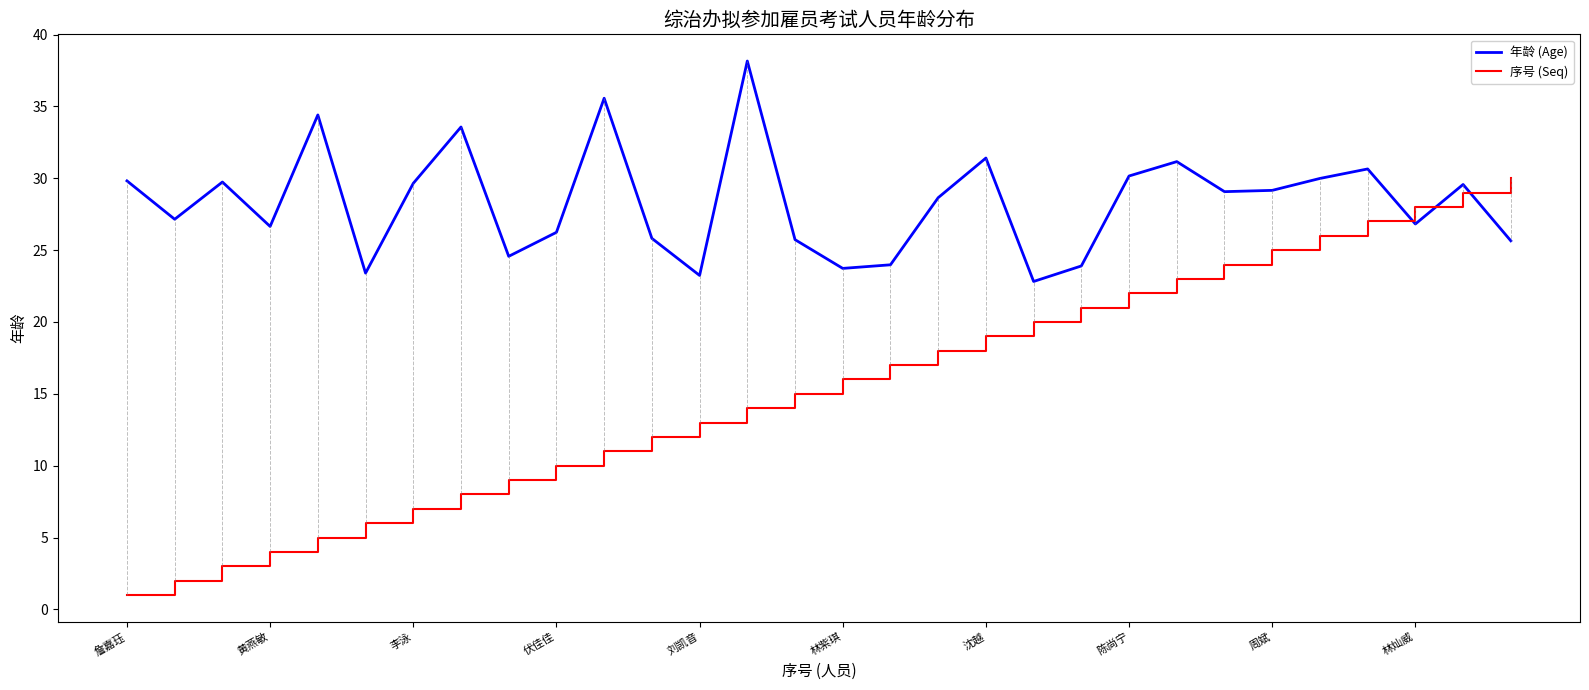

After their last crossing, which series has the higher values: 序号 (Seq) or 年龄 (Age)?

序号 (Seq)